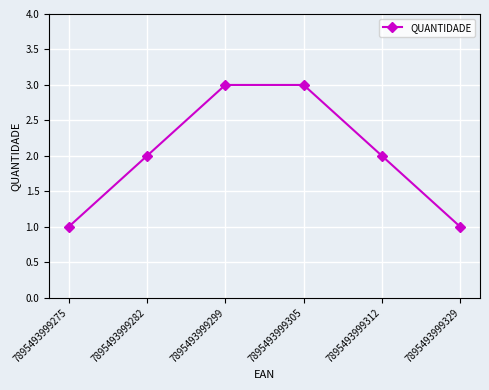

What is the average value?

2